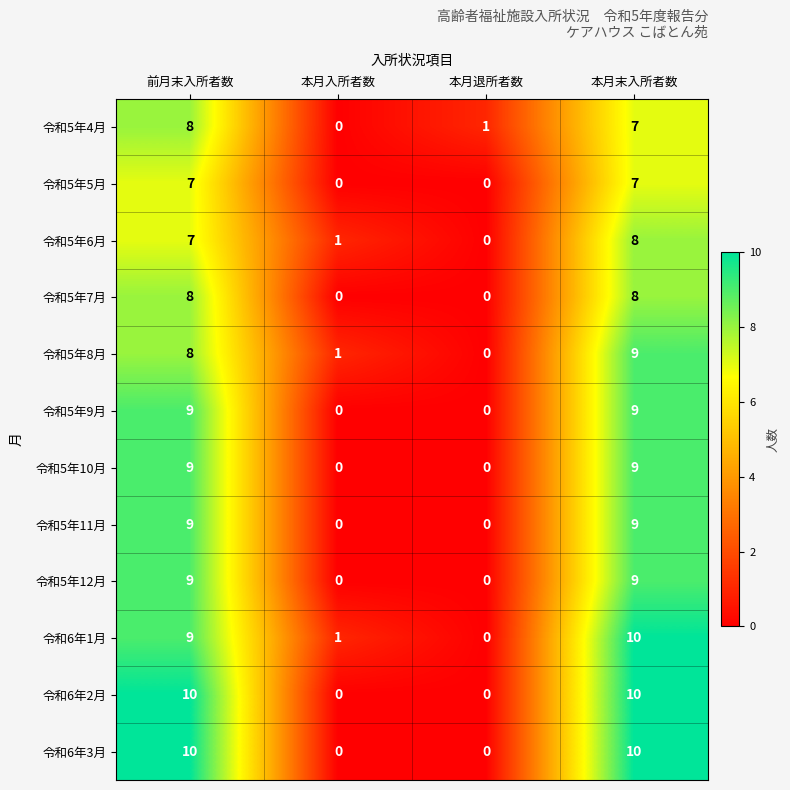

At which category is the sum across all series the highest?

本月末入所者数